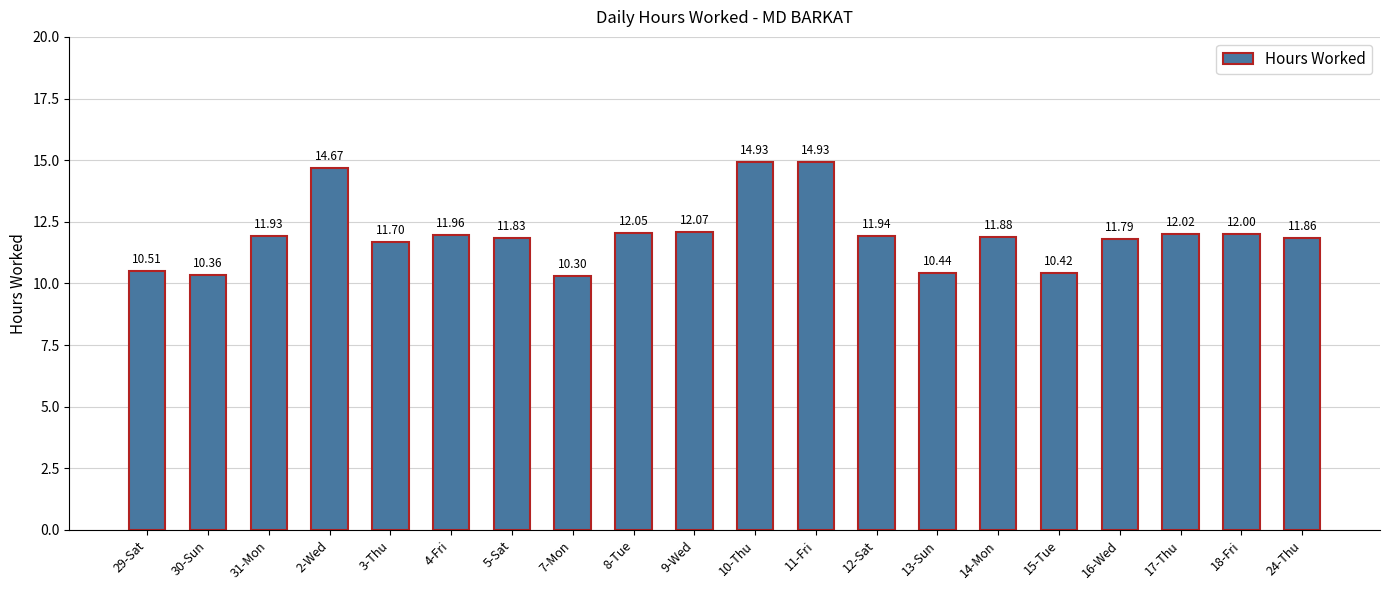

What is the change in value from 11-Fri to 12-Sat?

-3.0